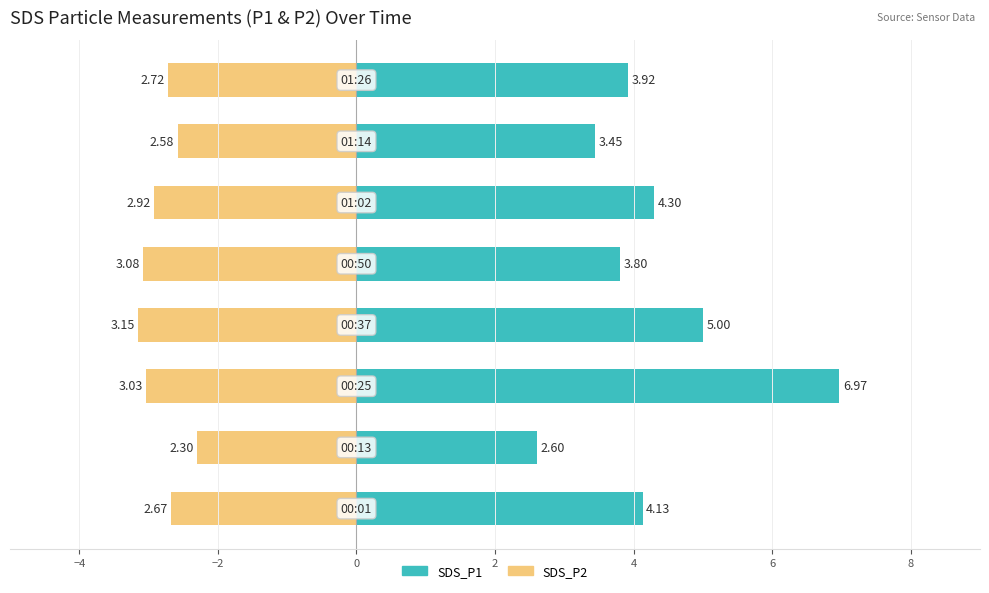

The value of SDS_P1 at 0 is 5.0. True or false?

True